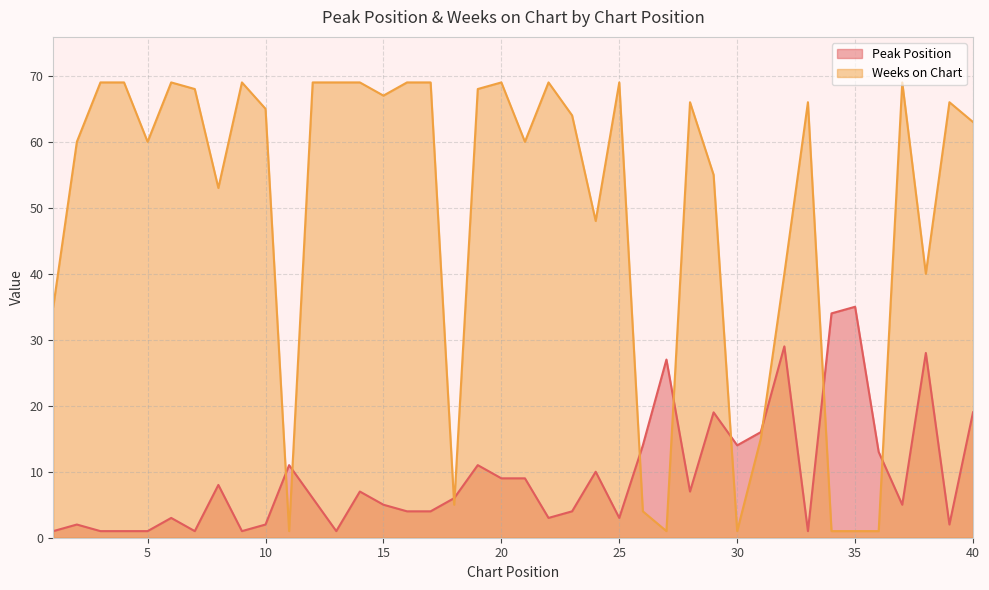

What is the value of the Weeks on Chart point at the 32nd from the left?

40